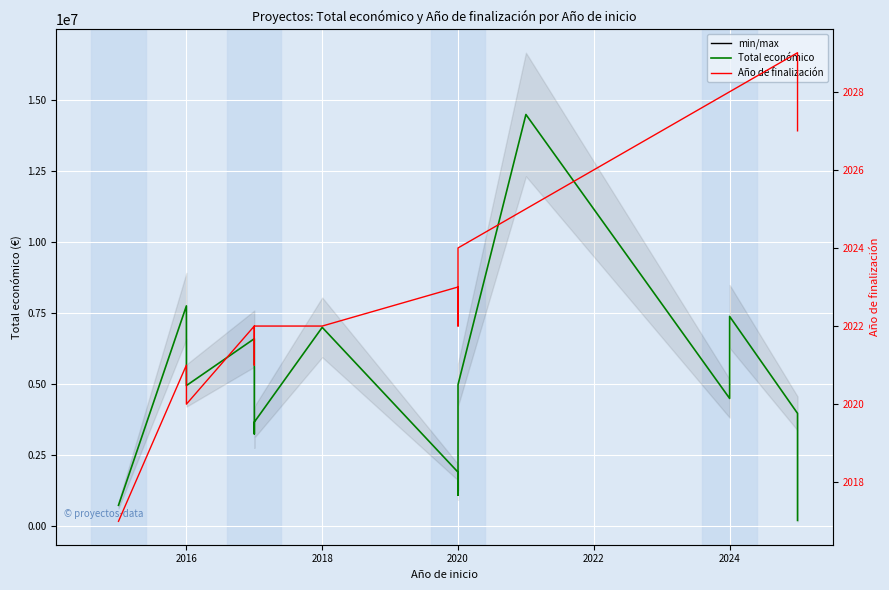

What is the maximum value for Total económico?

14484959